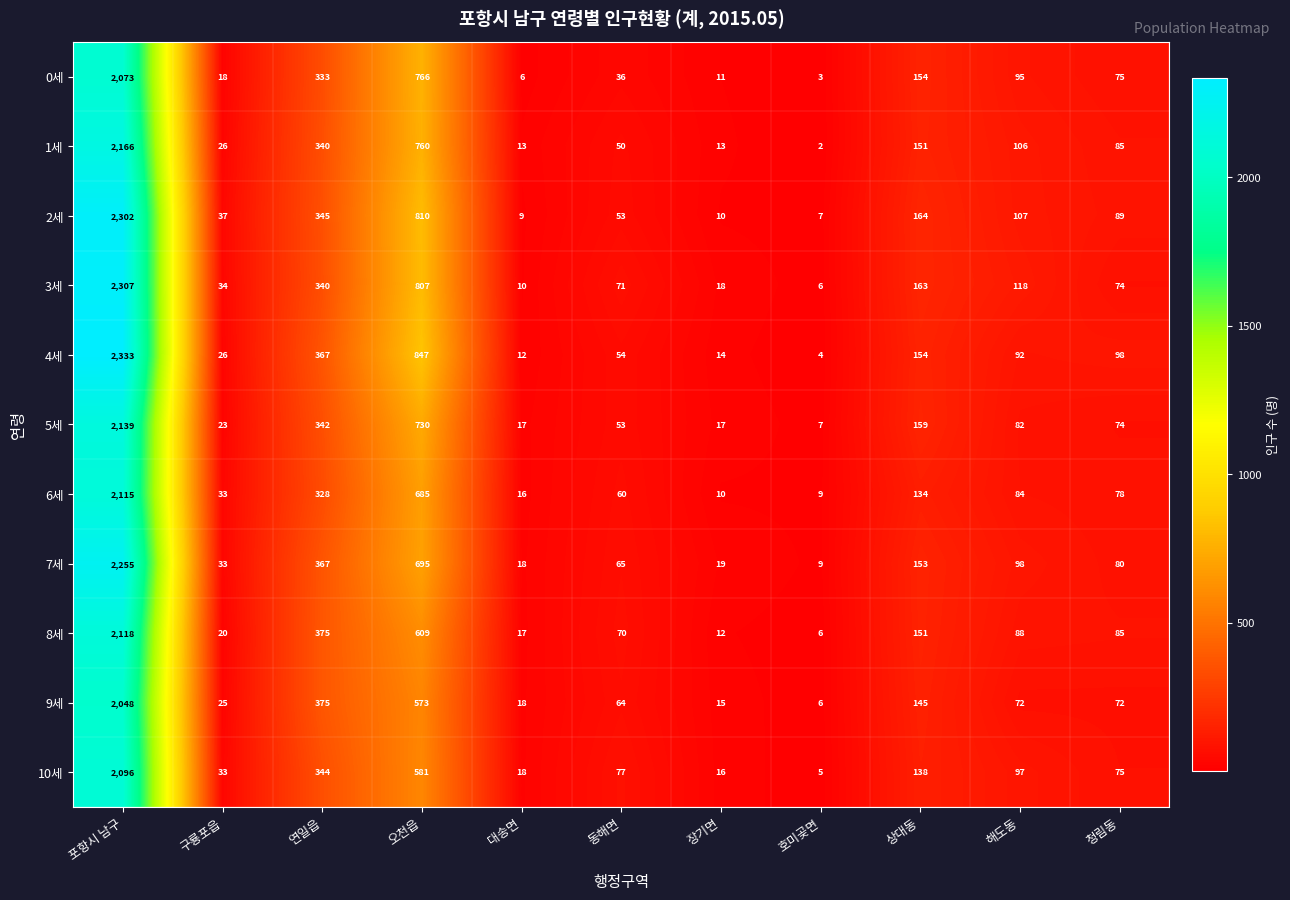

What is the sum of the 0세 values at 구룡포읍 and 청림동?

93